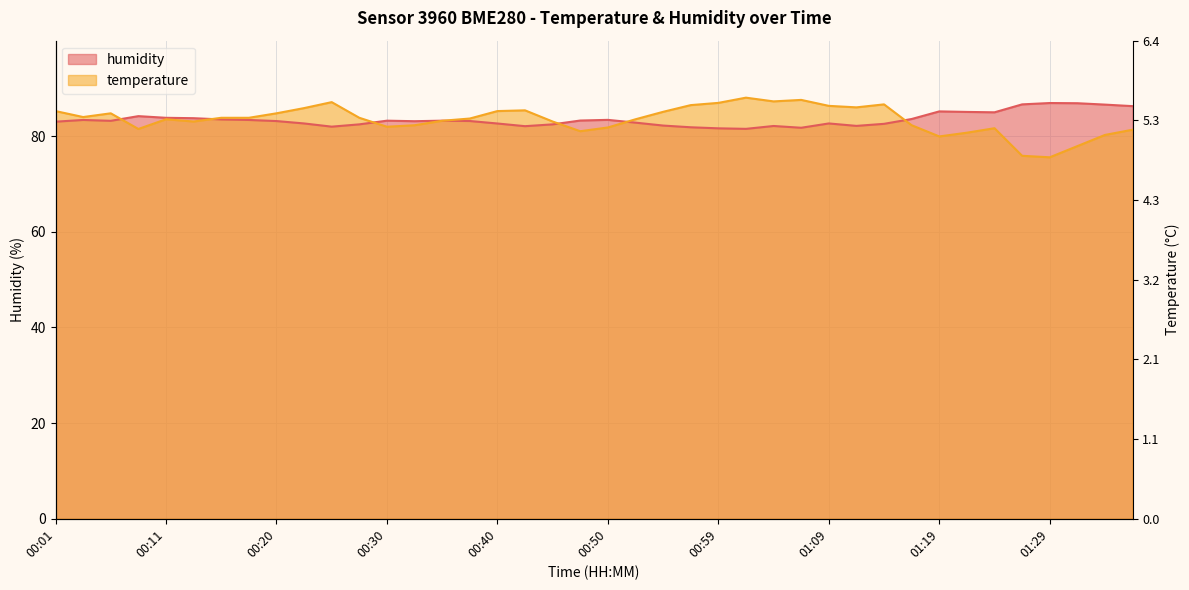

What is the value of the temperature point at the 3rd from the left?

84.8